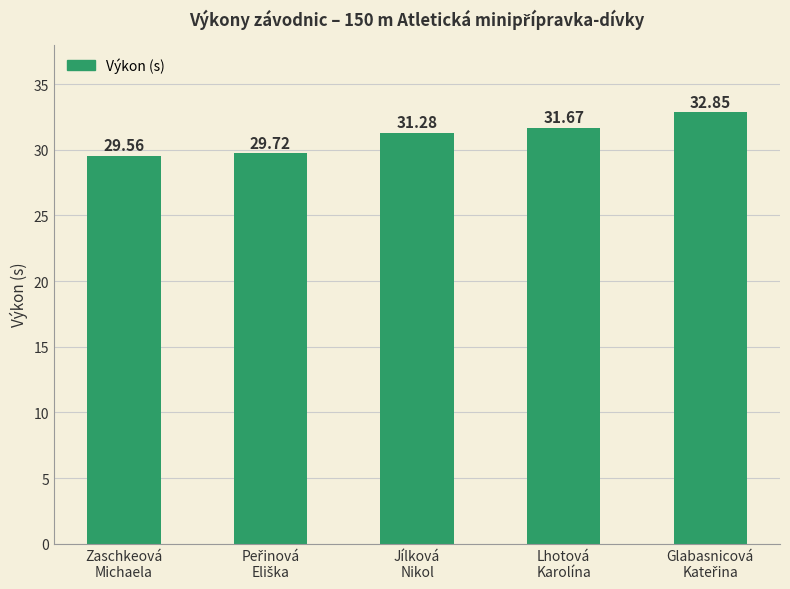

What is the label of the 4th bar from the left?

Lhotová
Karolína